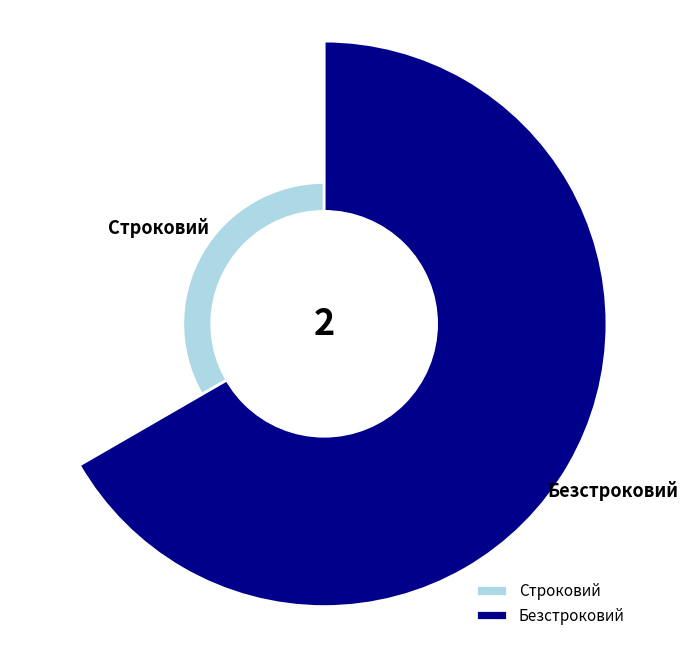

What is the ratio of the value at Безстроковий to the value at Строковий?

2.0